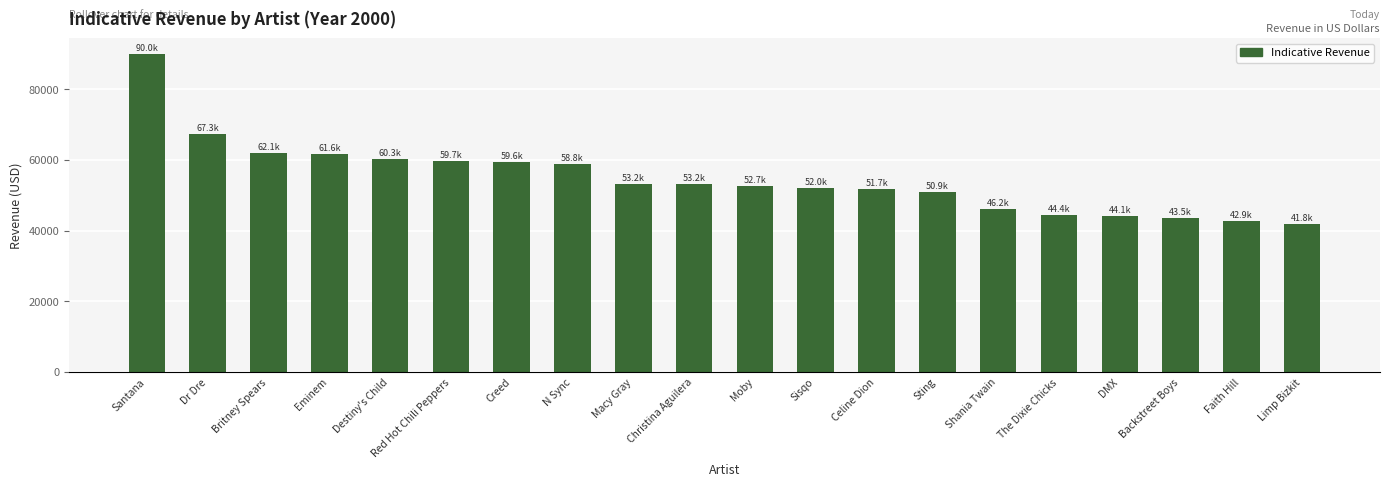

At which label does the data first exceed 53159?

Santana